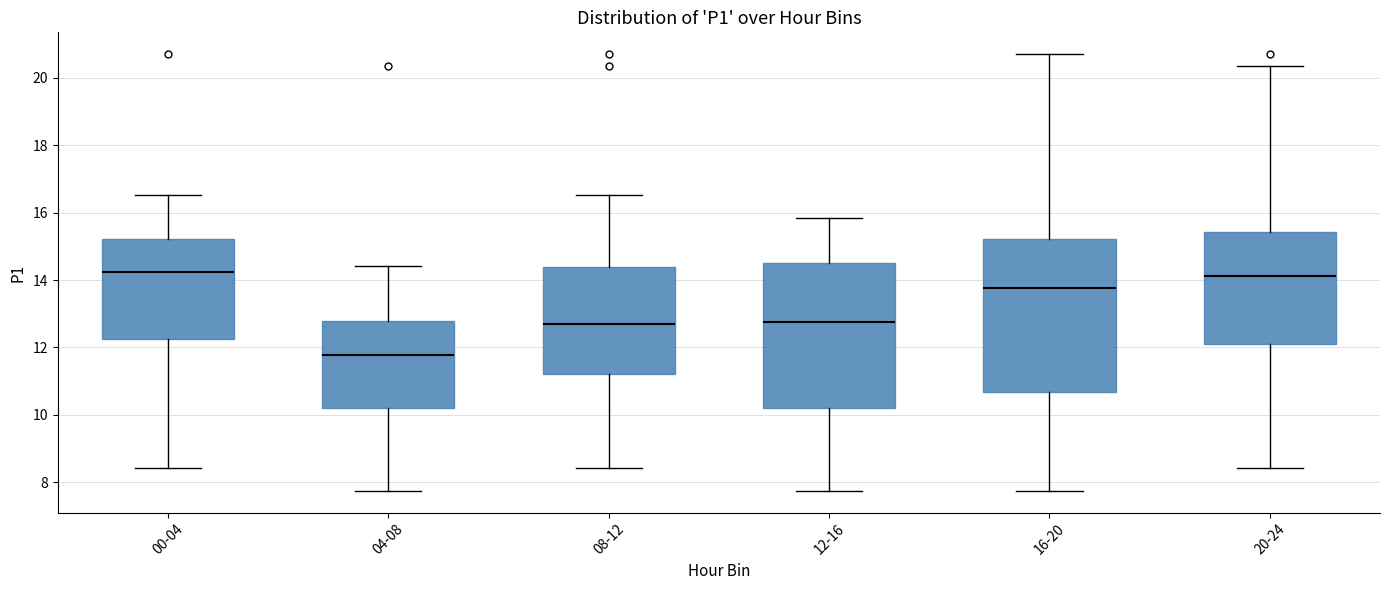

Where is the lower edge of the box for 00-04 on the y-axis? The values are not printed on the chart, so give them approximately, as read against the axis.

12.2